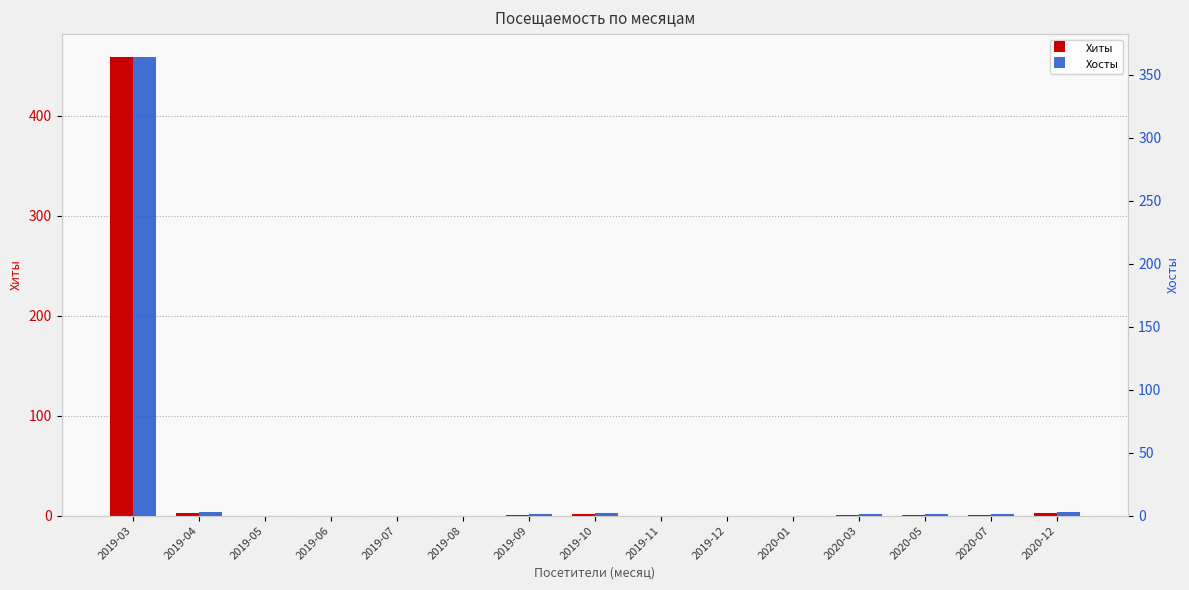

Which series has the widest spread of values?

Хиты